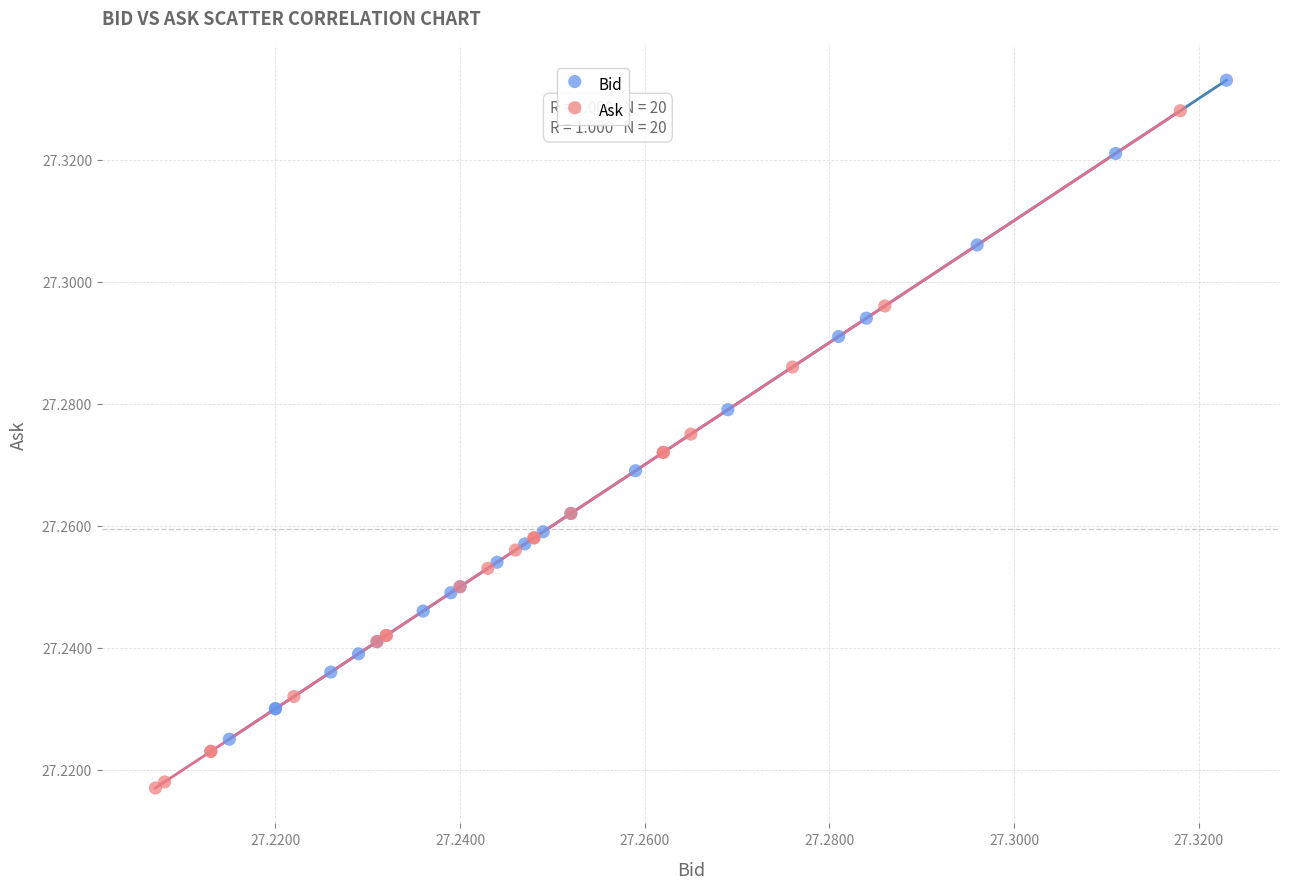

Which series has the largest Y range (max minus min)?

Ask